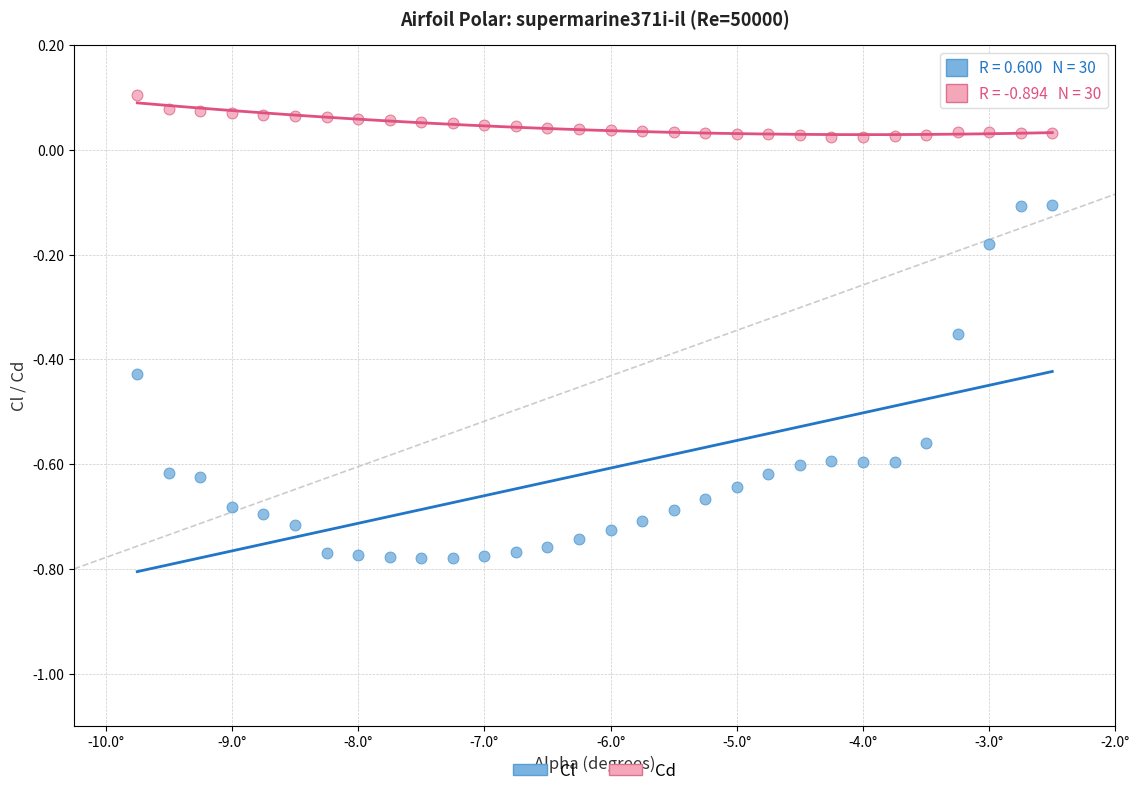

What are all the series names shown in the legend?

Cl, Cd